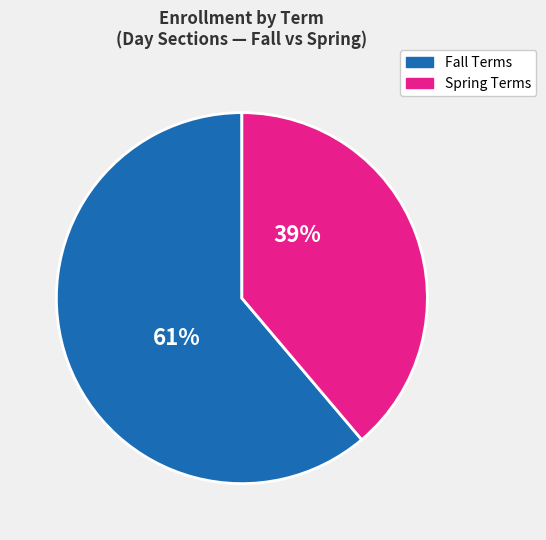

The Fall Terms slice represents 68% of the pie. True or false?

False